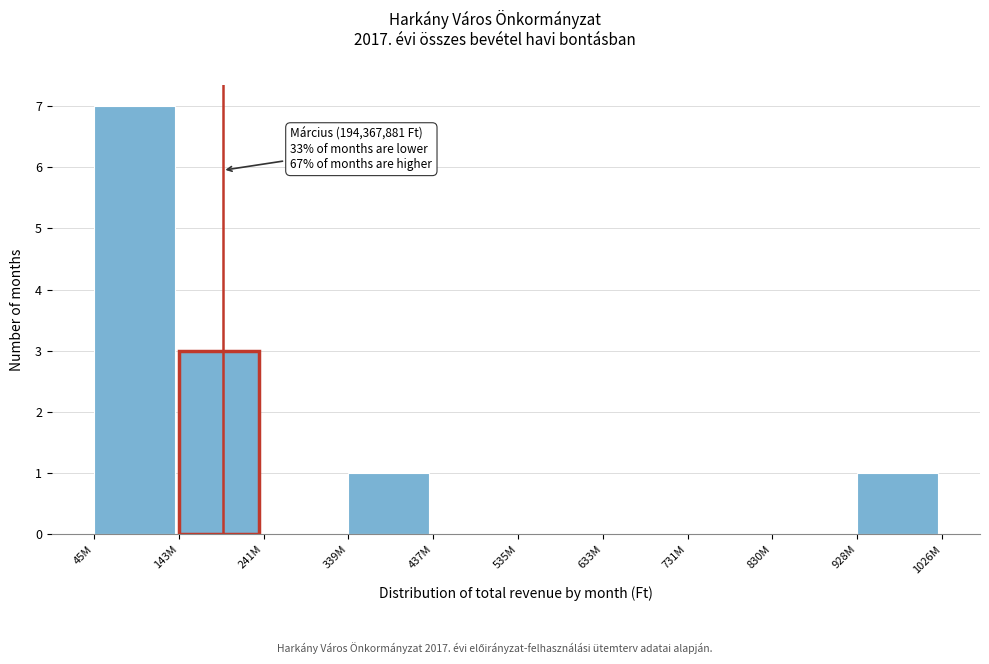

Reading right to left, transcribe all the data shown in this chart.

928M=1	830M=0	731M=0	633M=0	535M=0	437M=0	339M=1	241M=0	143M=3	45M=7